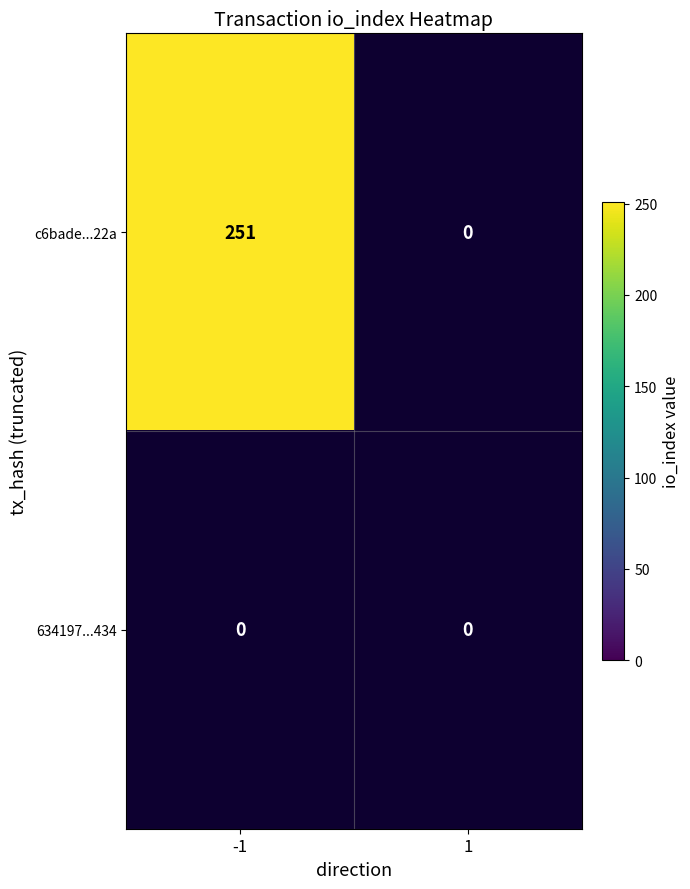

What is the maximum value for c6bade9870a5ecc16cab2317484a9bf6097a22a?

251